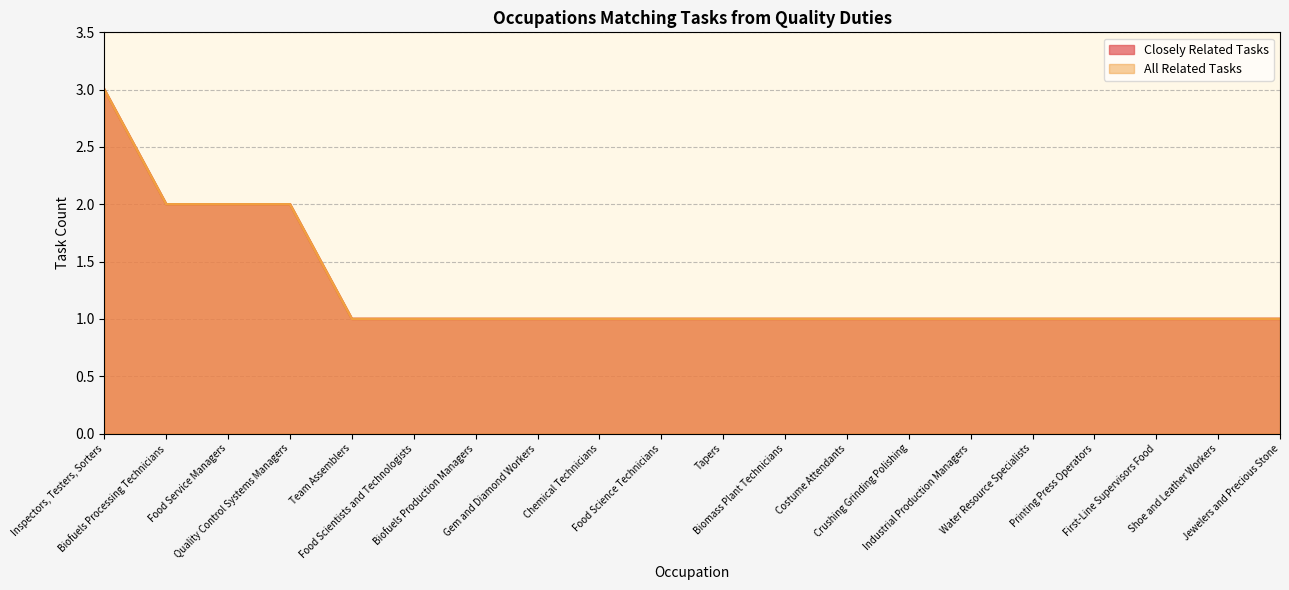

True or false: All Related Tasks and Closely Related Tasks cross at least once.

False